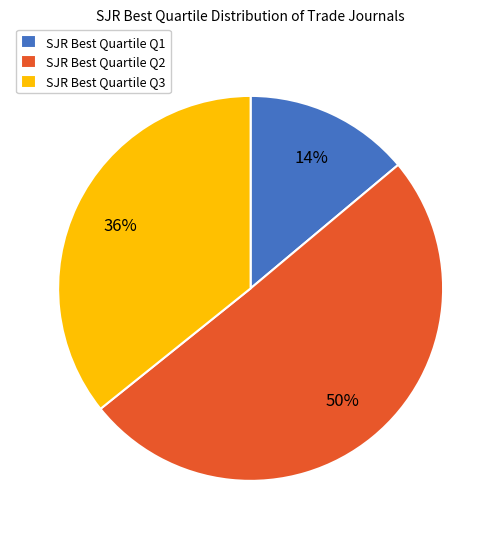

Which category accounts for the majority?

SJR Best Quartile Q2